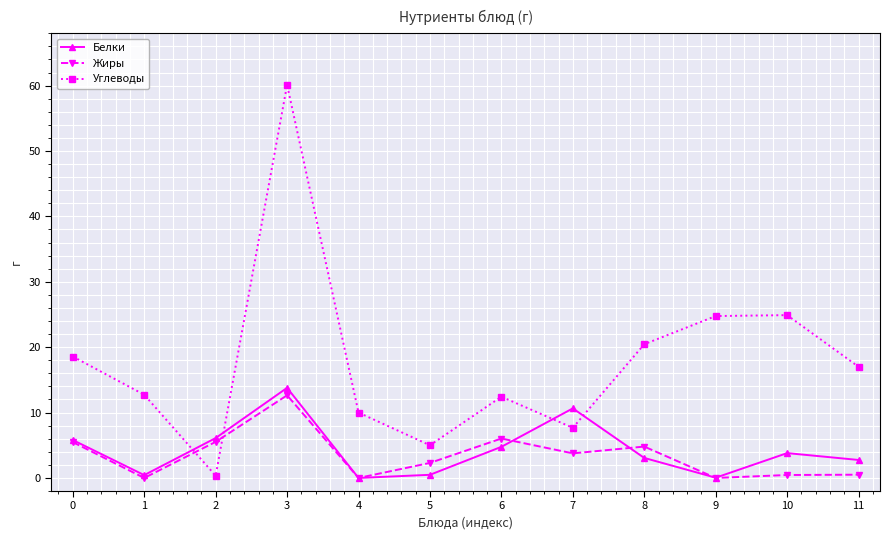

What is the value of the Жиры point at the 6th from the left?

2.3